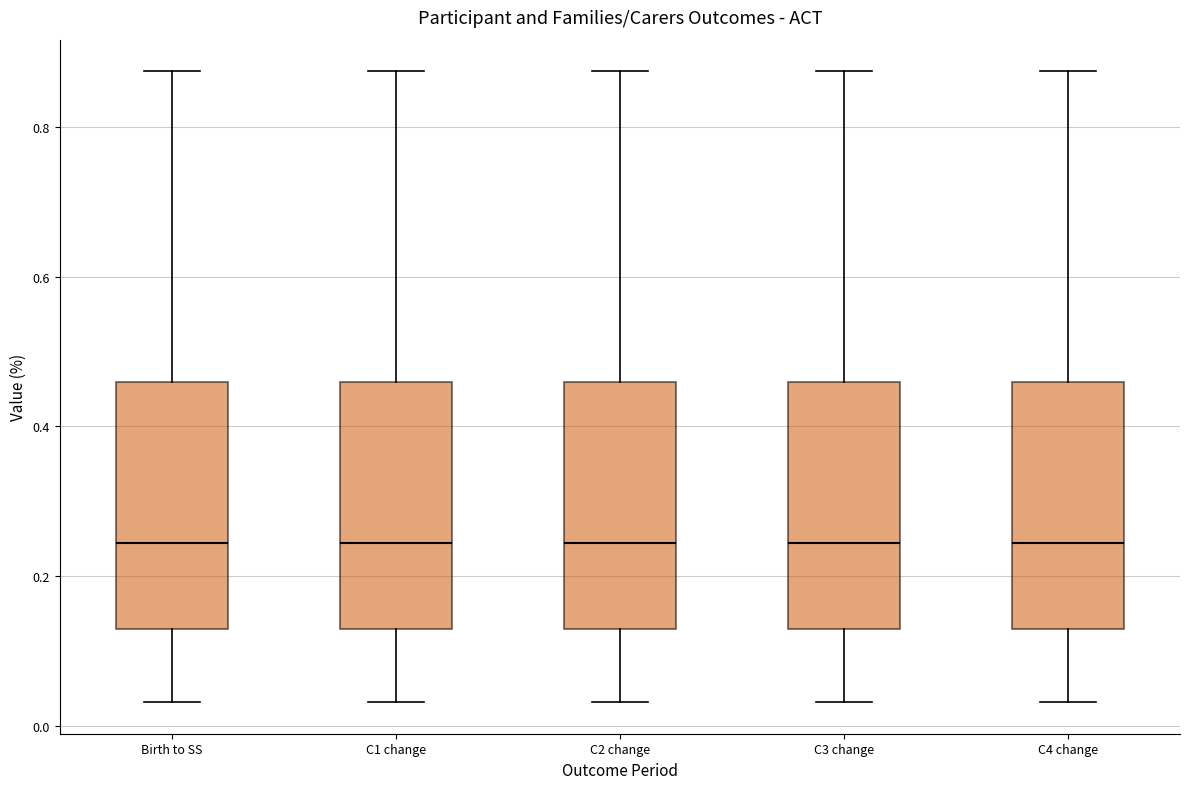

Where does the upper whisker of the box for C2 change end on the y-axis? The values are not printed on the chart, so give them approximately, as read against the axis.

0.88